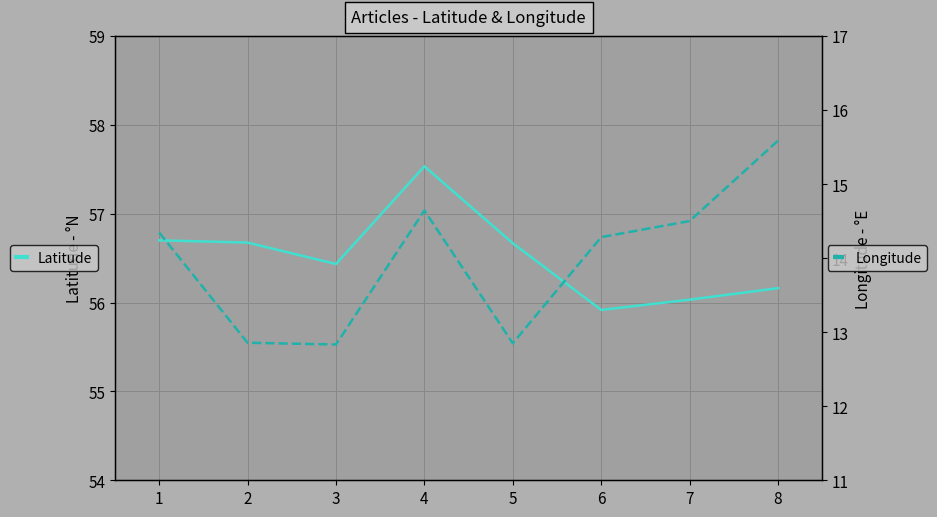

The value of Latitude at 8 is 81.9. True or false?

False